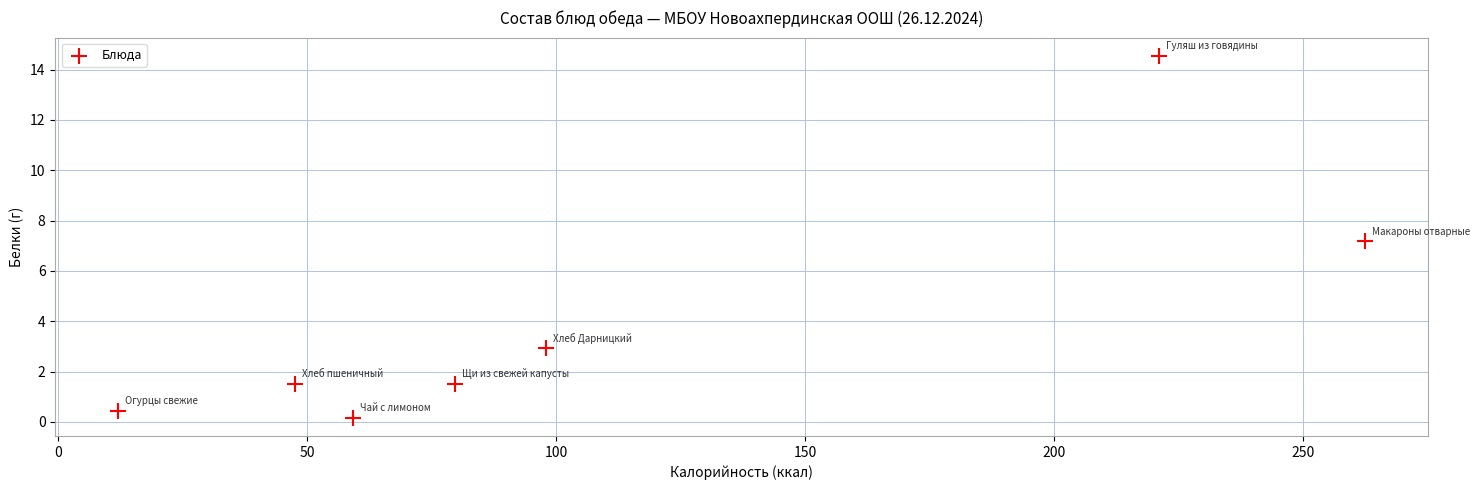

What Y value in the scatter plot is closest to 7?

7.2